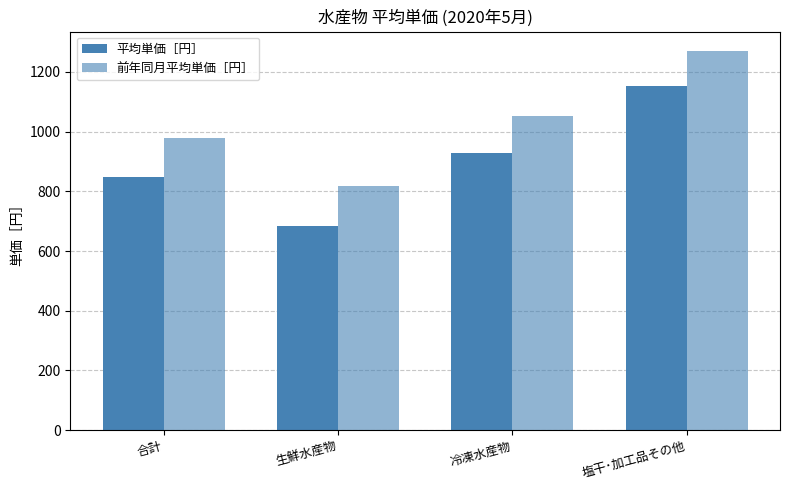

Read the 平均単価［円］ value at 合計, to the nearest 50.

850